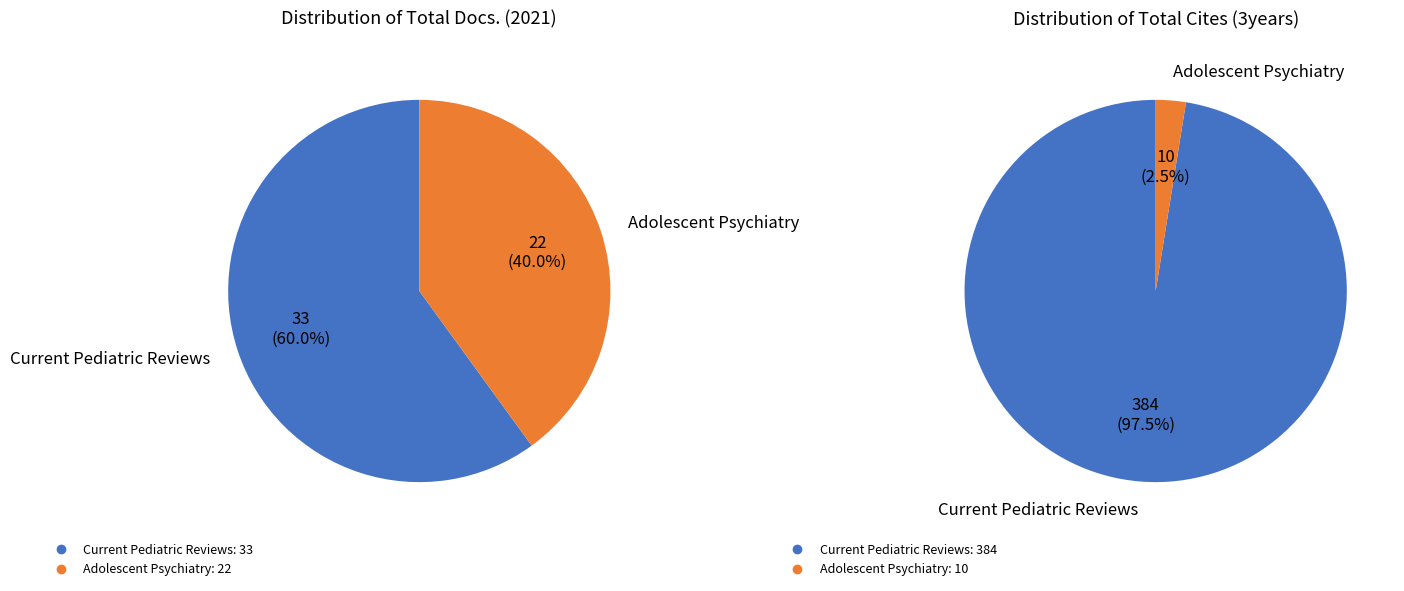

To the nearest percent, what is the combined percentage of Adolescent Psychiatry and Current Pediatric Reviews?

100%